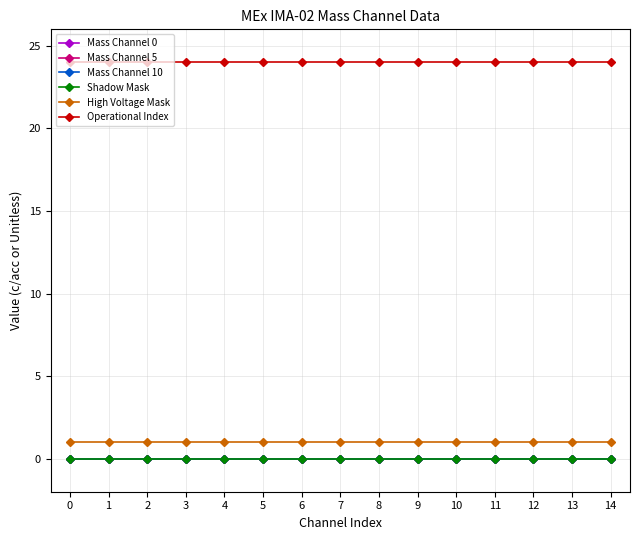

Reading left to right, transcribe all the data shown in this chart.

Mass Channel 0: 0=0	1=0	2=0	3=0	4=0	5=0	6=0	7=0	8=0	9=0	10=0	11=0	12=0	13=0	14=0
Mass Channel 5: 0=0	1=0	2=0	3=0	4=0	5=0	6=0	7=0	8=0	9=0	10=0	11=0	12=0	13=0	14=0
Mass Channel 10: 0=0	1=0	2=0	3=0	4=0	5=0	6=0	7=0	8=0	9=0	10=0	11=0	12=0	13=0	14=0
Shadow Mask: 0=0	1=0	2=0	3=0	4=0	5=0	6=0	7=0	8=0	9=0	10=0	11=0	12=0	13=0	14=0
High Voltage Mask: 0=1	1=1	2=1	3=1	4=1	5=1	6=1	7=1	8=1	9=1	10=1	11=1	12=1	13=1	14=1
Operational Index: 0=24	1=24	2=24	3=24	4=24	5=24	6=24	7=24	8=24	9=24	10=24	11=24	12=24	13=24	14=24